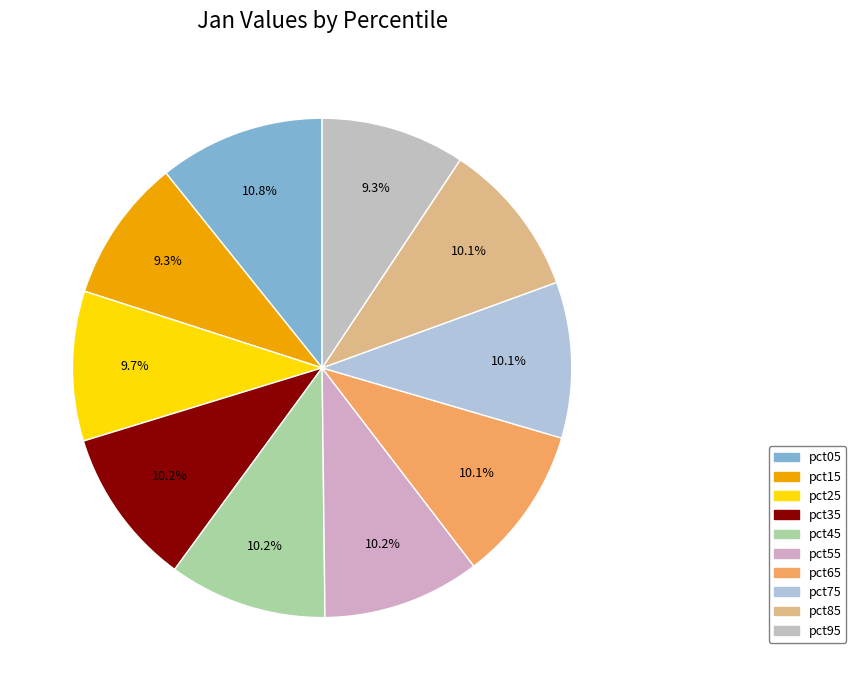

Approximately how many times larger is the value at pct65 compared to pct25?

1.0